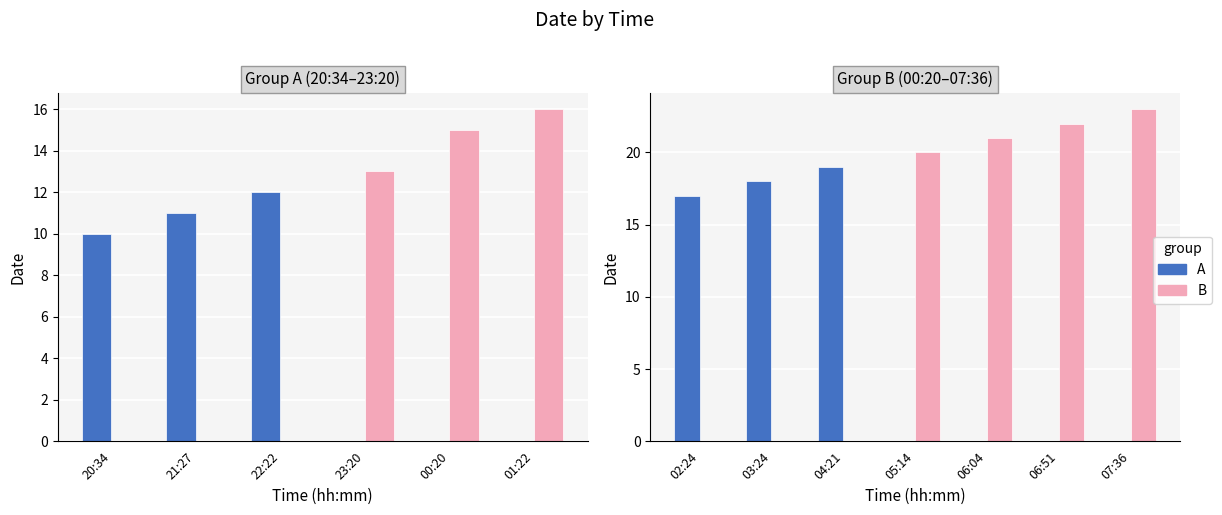

The value of A at 05:14 is 0. True or false?

True